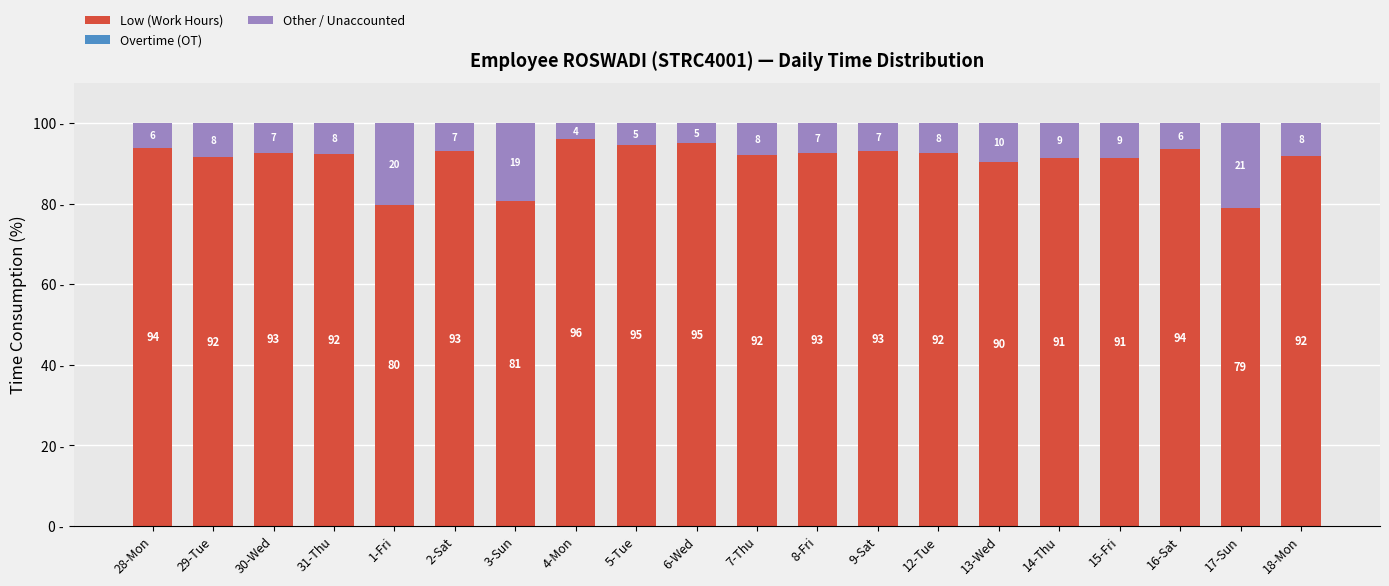

What is the total value across all series at 9-Sat?

100.0